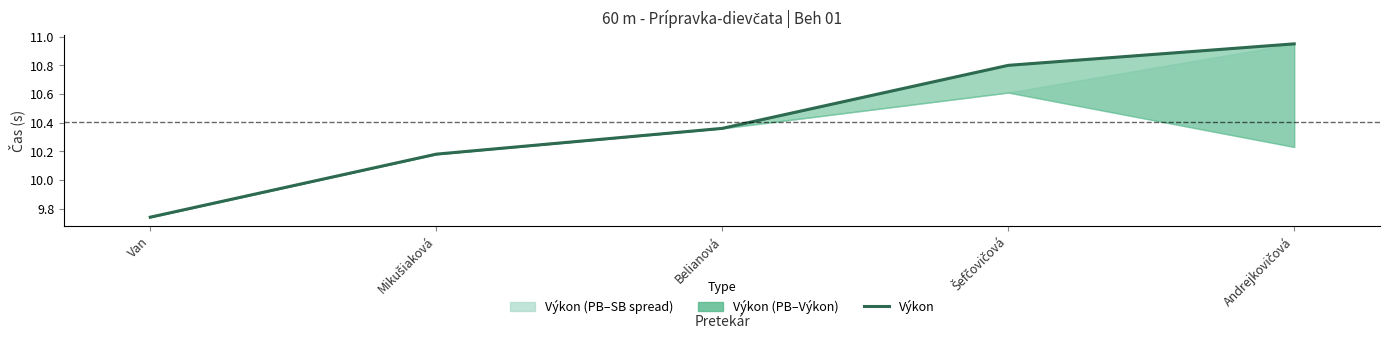

How many data points does each series have?

5